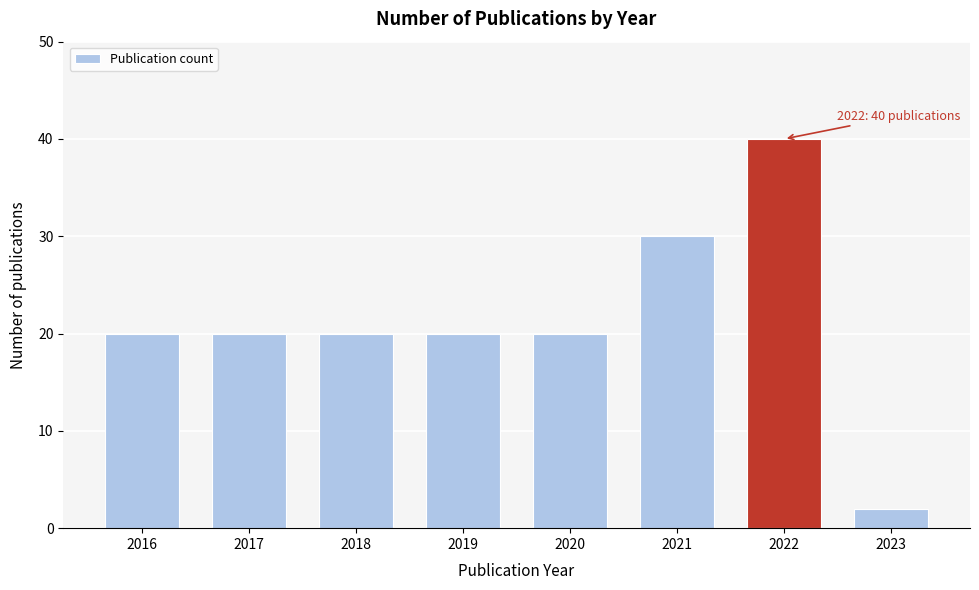

Reading left to right, list all the values displayed in this chart.

20	20	20	20	20	30	40	2